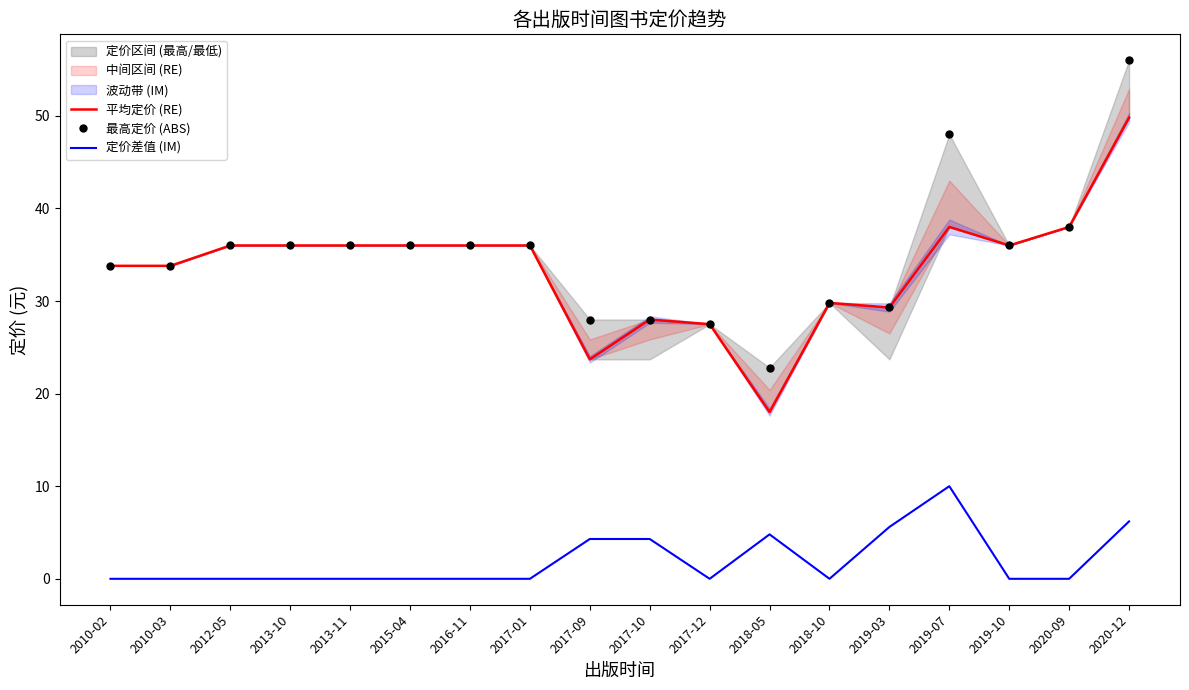

True or false: 平均定价 (RE) and 最高定价 (ABS) cross at least once.

False